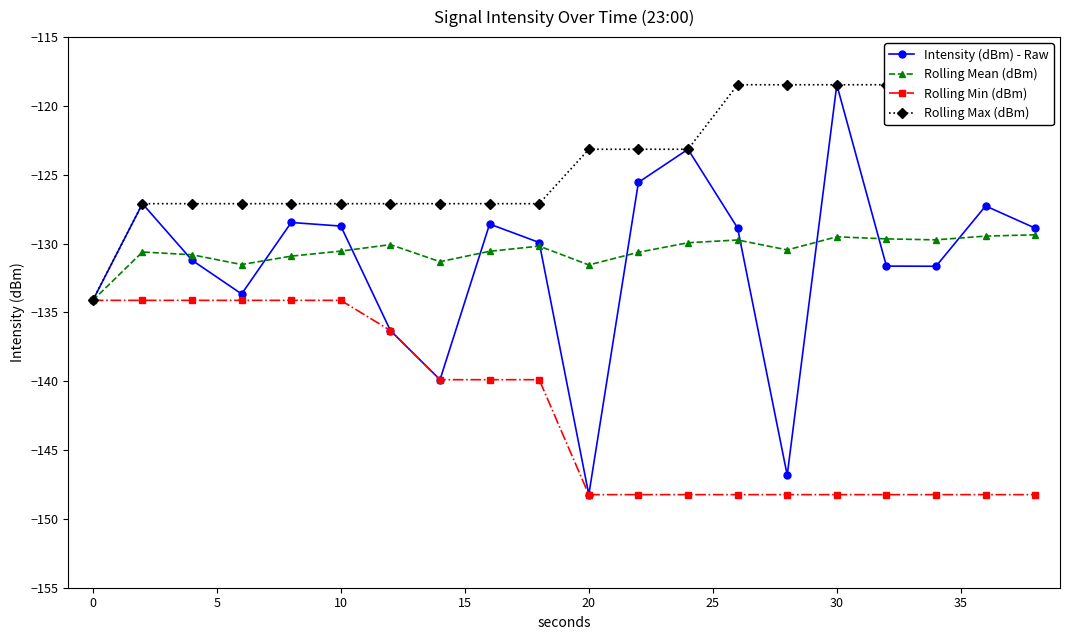

How many data points in Rolling Max (dBm) are less than -123?

13